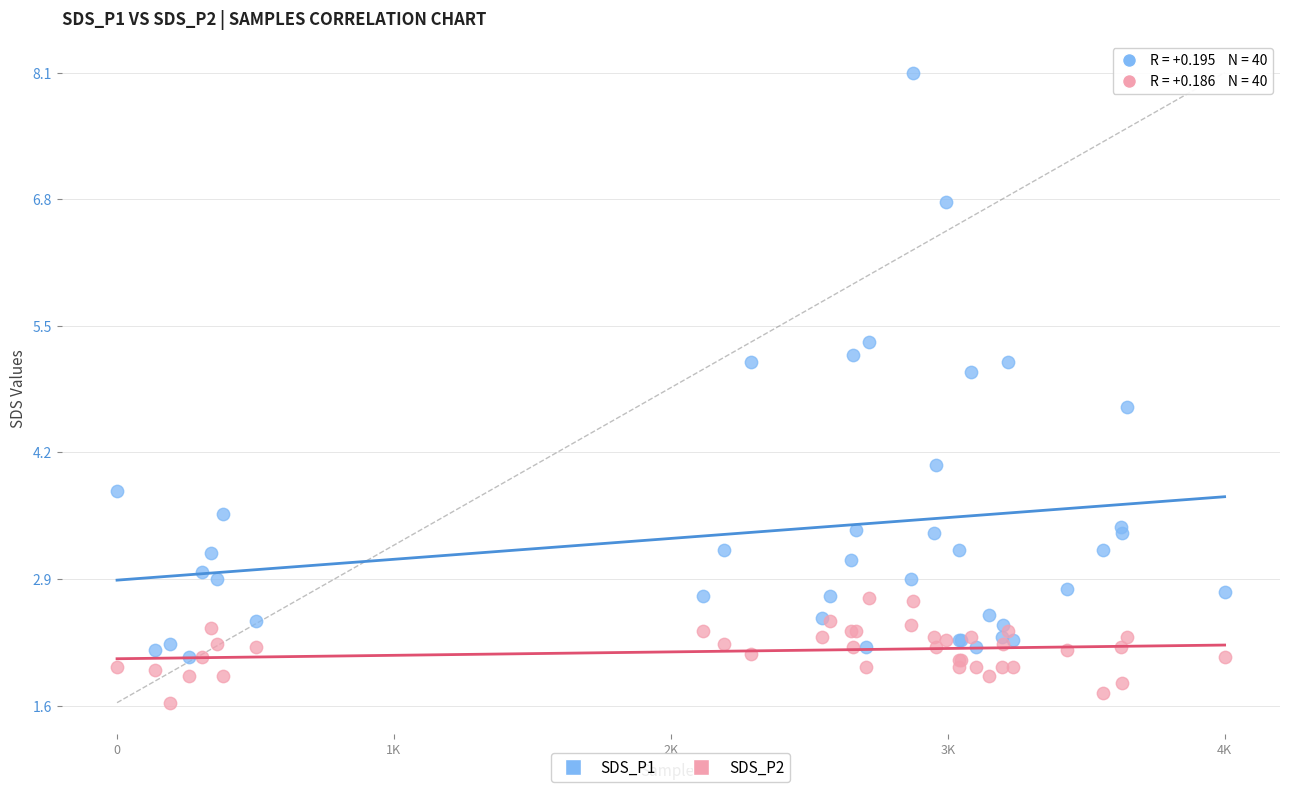

Which series has the widest spread of Y values?

SDS_P1